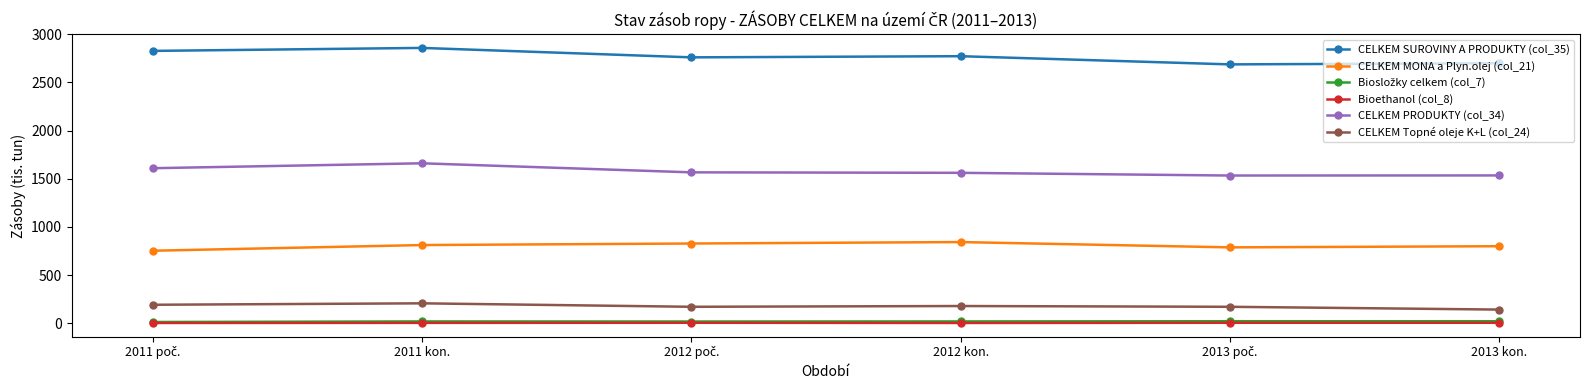

True or false: CELKEM Topné oleje K+L (col_24) and CELKEM MONA a Plyn.olej (col_21) intersect in this chart.

False